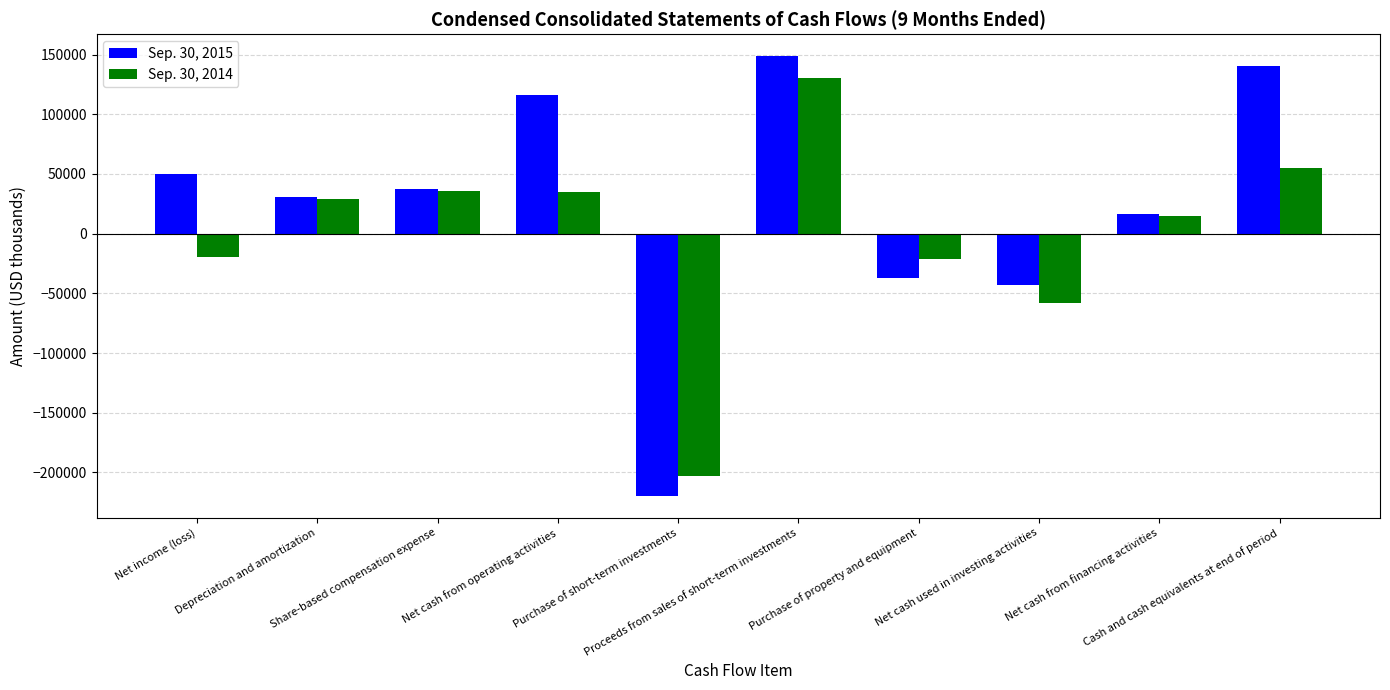

How many bars are there in total?

20